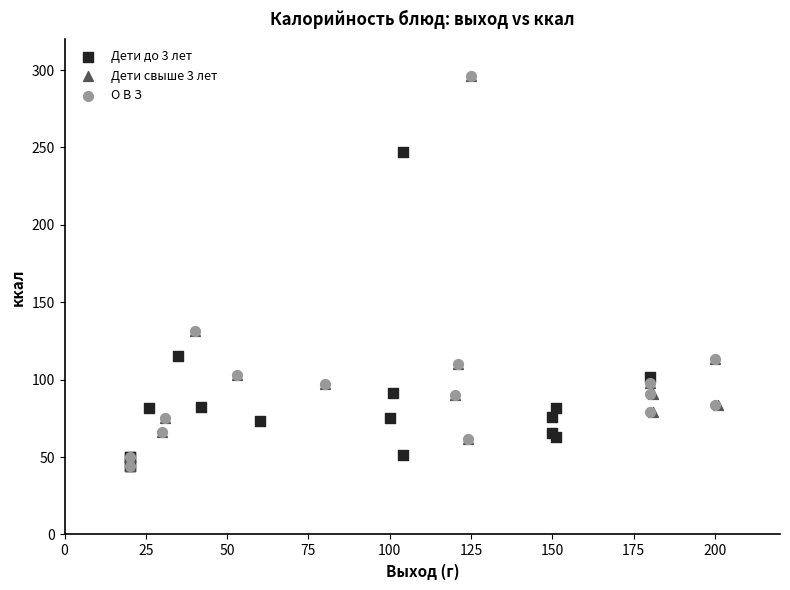

What are all the series names shown in the legend?

Дети до 3 лет, Дети свыше 3 лет, О В З